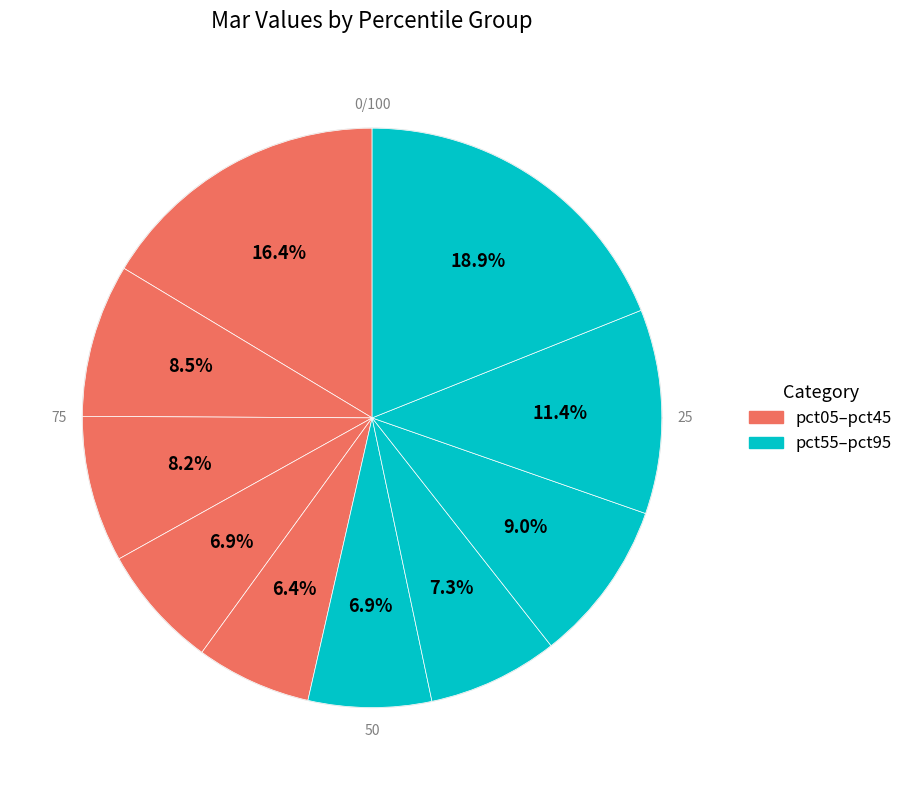

How many segments does this pie chart have?

10